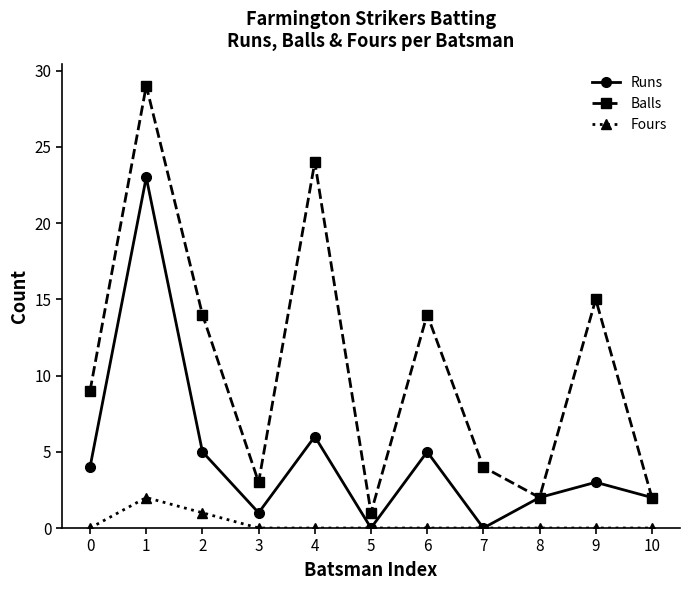

Is it true that Balls equals 38 at 1?

False